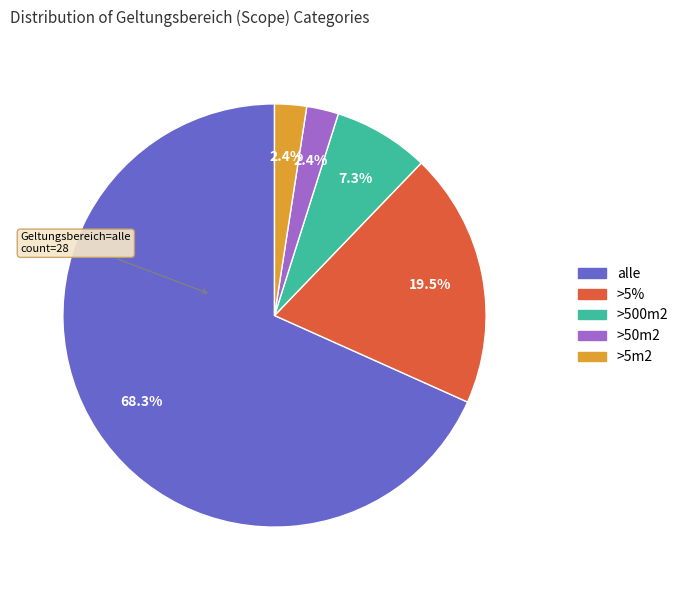

To the nearest percent, what percentage of the pie is >50m2?

2%